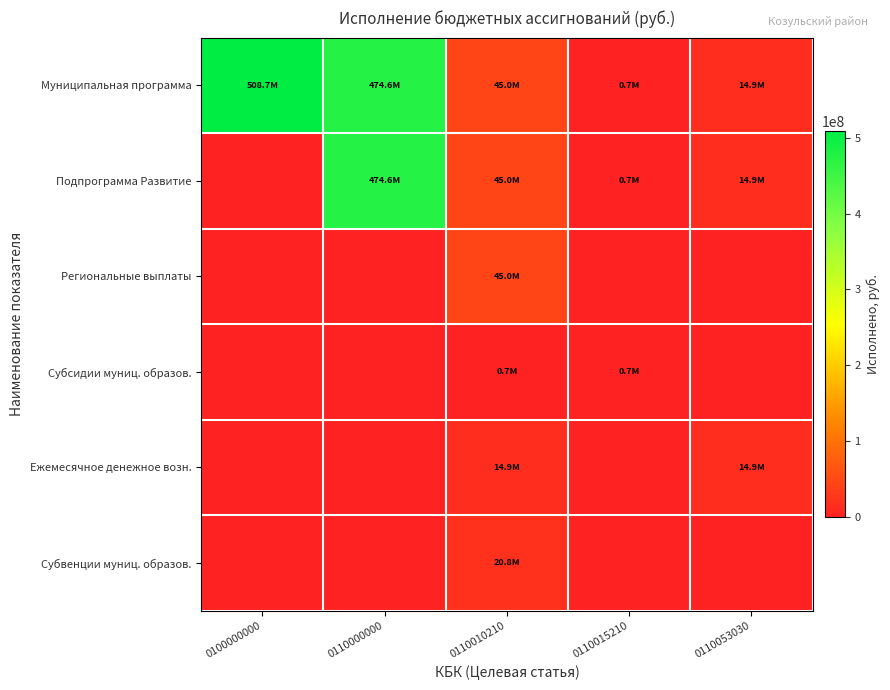

How many categories are shown in the chart?

5